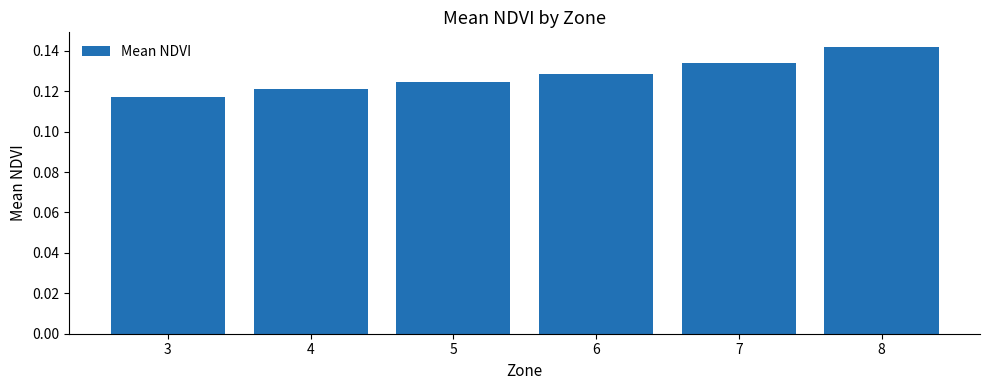

How many distinct data groups are displayed?

1